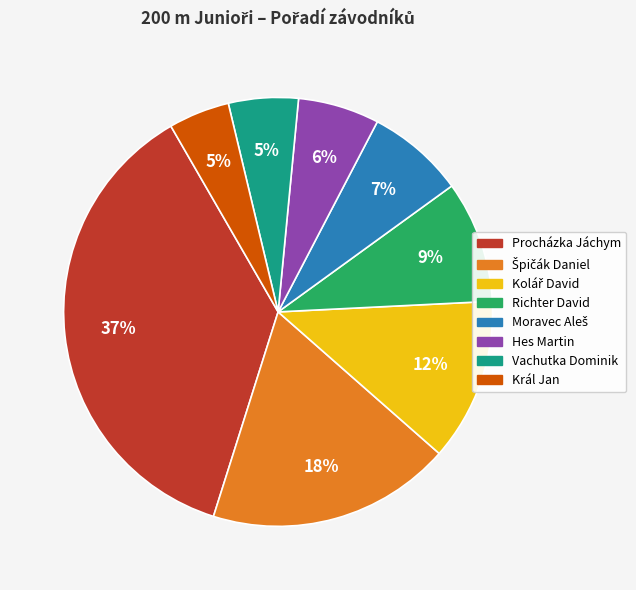

To the nearest percent, what is the average slice percentage?

12%